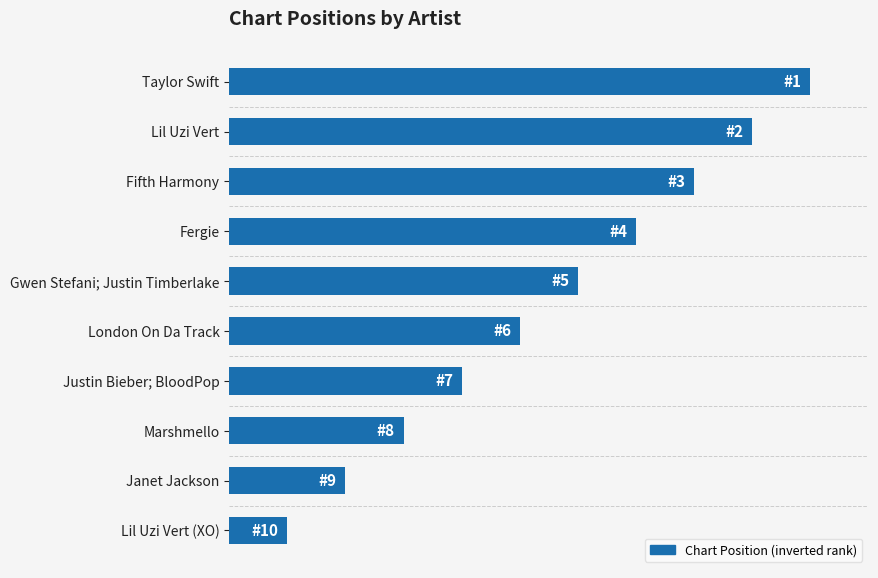

How many data points does each series have?

10